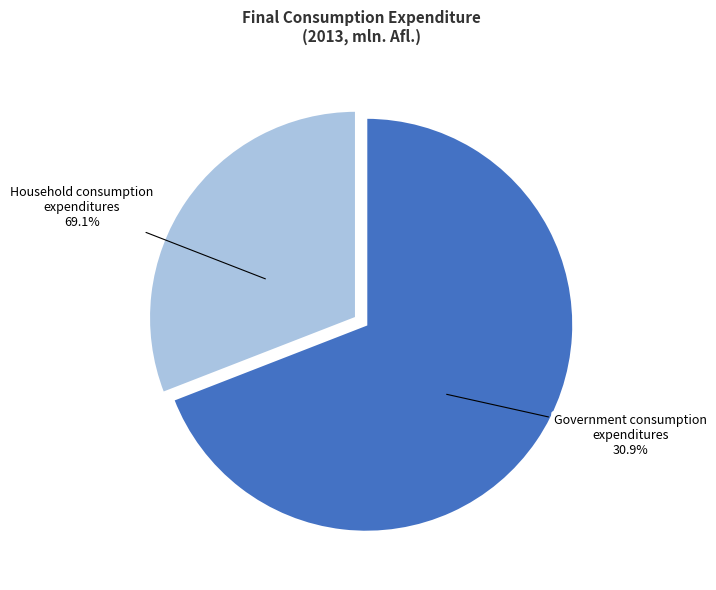

What percentage is the Household consumption expenditure slice, to the nearest percent?

69%